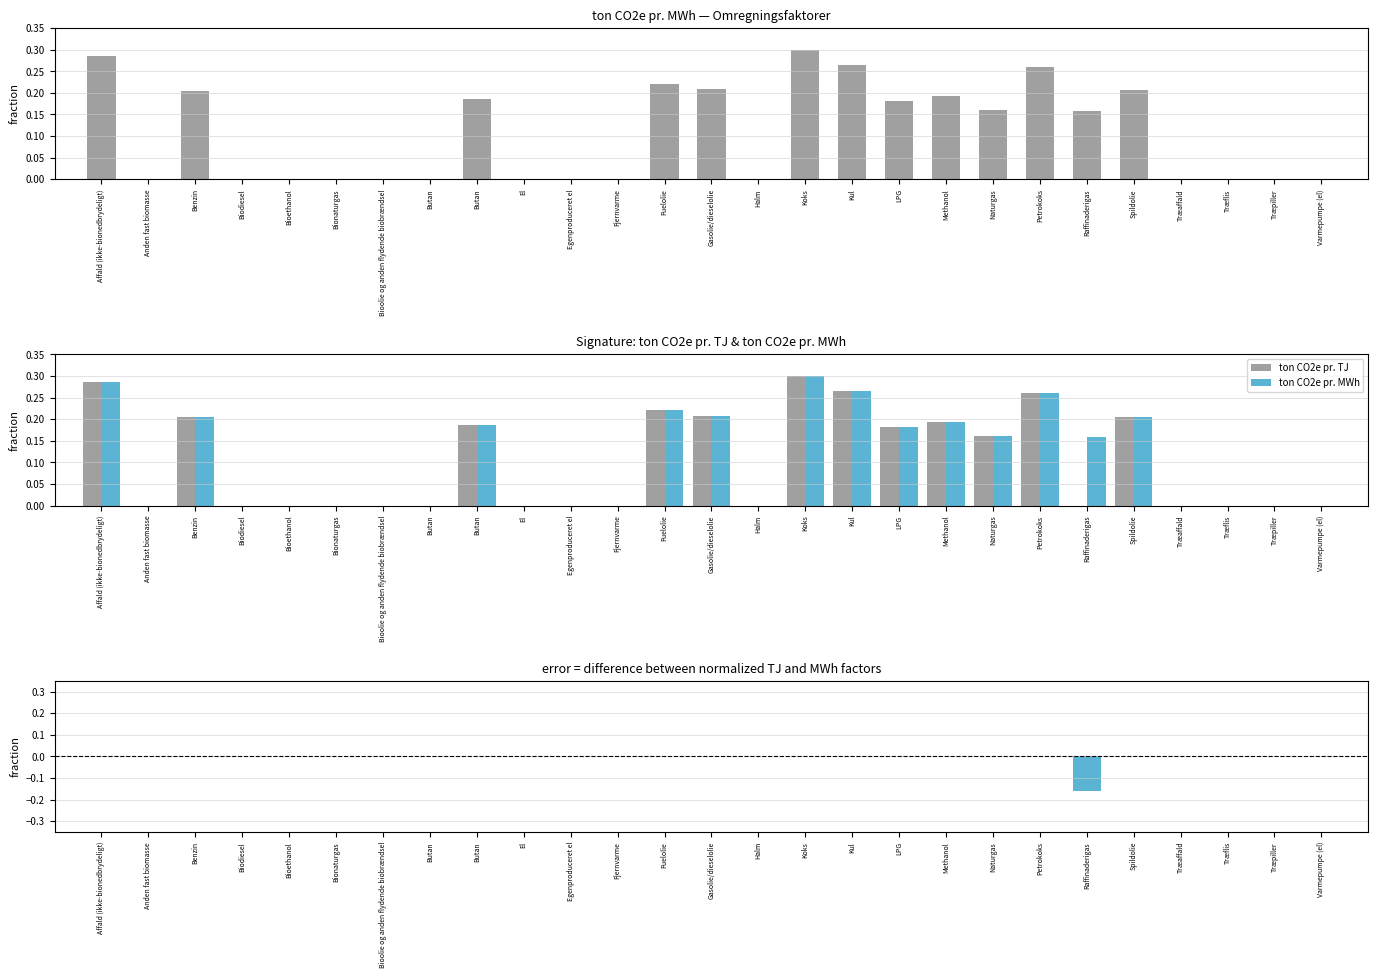

List the labels in order of ton CO2e pr. TJ value, largest first.

Koks, Affald (ikke-bionedbrydeligt), Kul, Petrokoks, Fuelolie, Gasolie/dieselolie, Spildolie, Benzin, Methanol, Butan, LPG, Naturgas, Anden fast biomasse, Biodiesel, Bioethanol, Bionaturgas, Bioolie og anden flydende biobrændsel, Butan, El, Egenproduceret el, Fjernvarme, Halm, Raffinaderigas, Træaffald, Træflis, Træpiller, Varmepumpe (el)